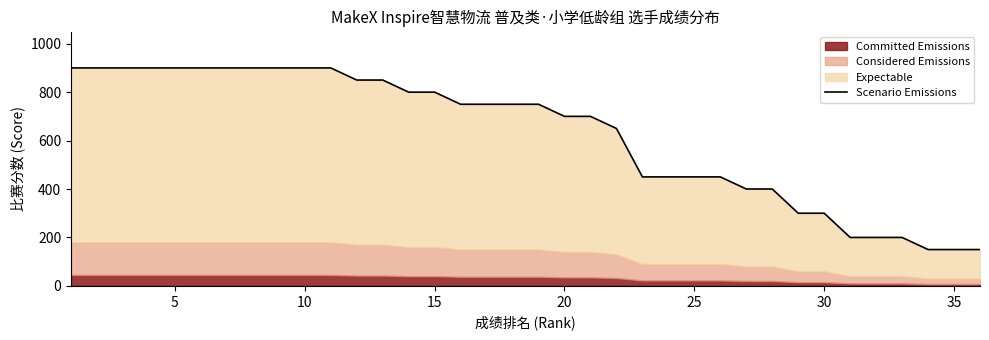

How many lines are shown in the chart?

1